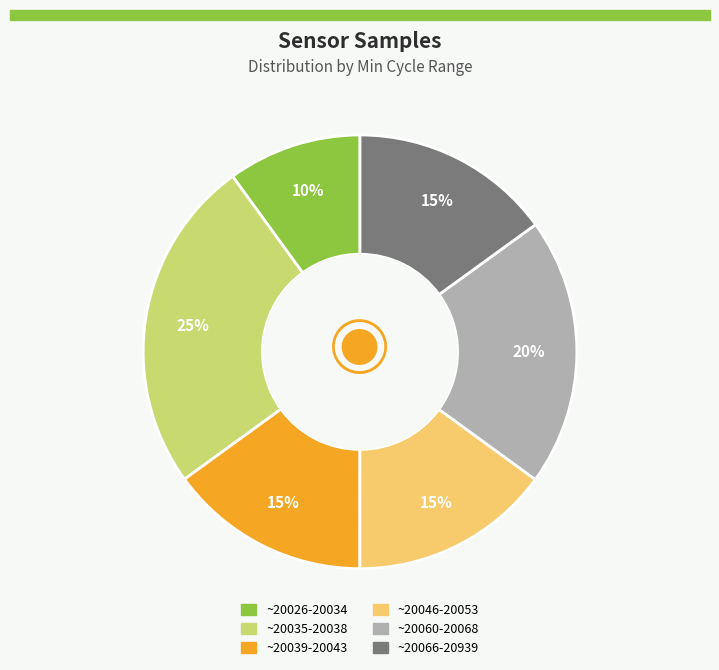

To the nearest percent, what is the difference between the largest and smallest slice percentages?

15%